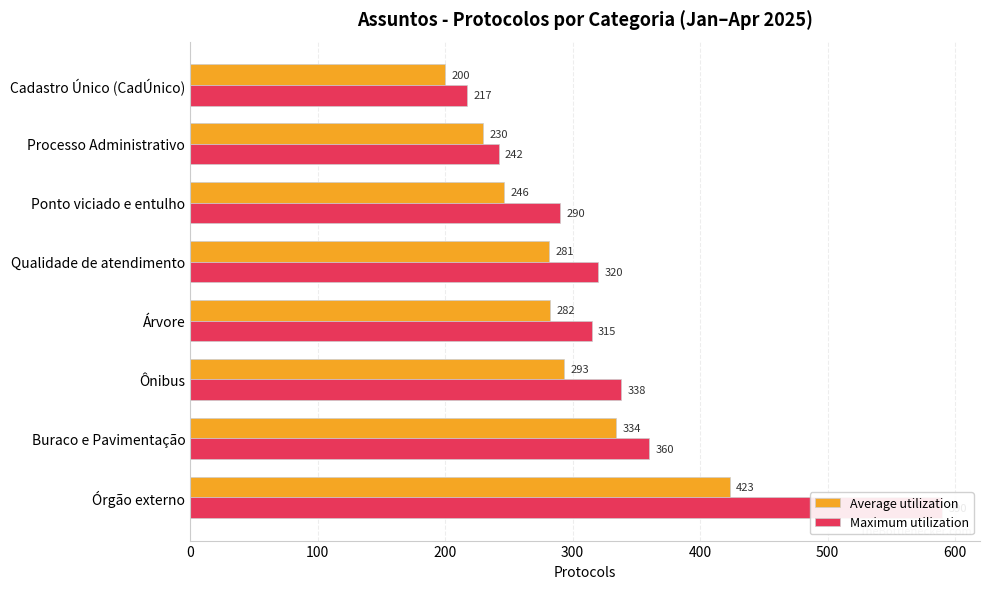

Read the Average utilization value at Ponto viciado e entulho.

246.0